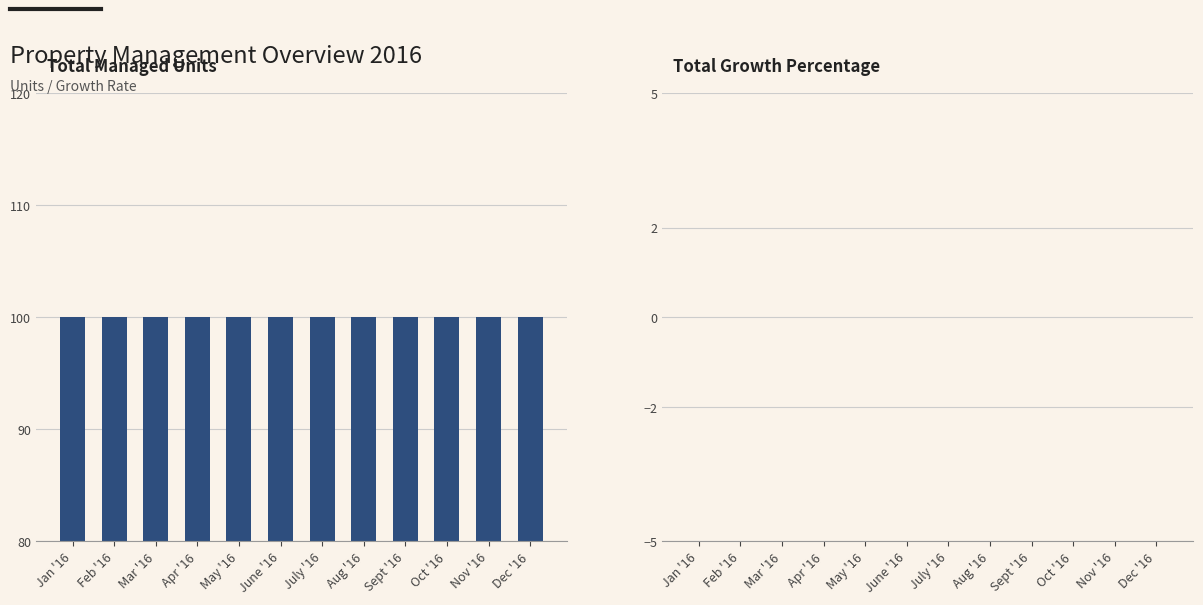

At which label does Total Growth Percentage reach its peak?

Jan '16